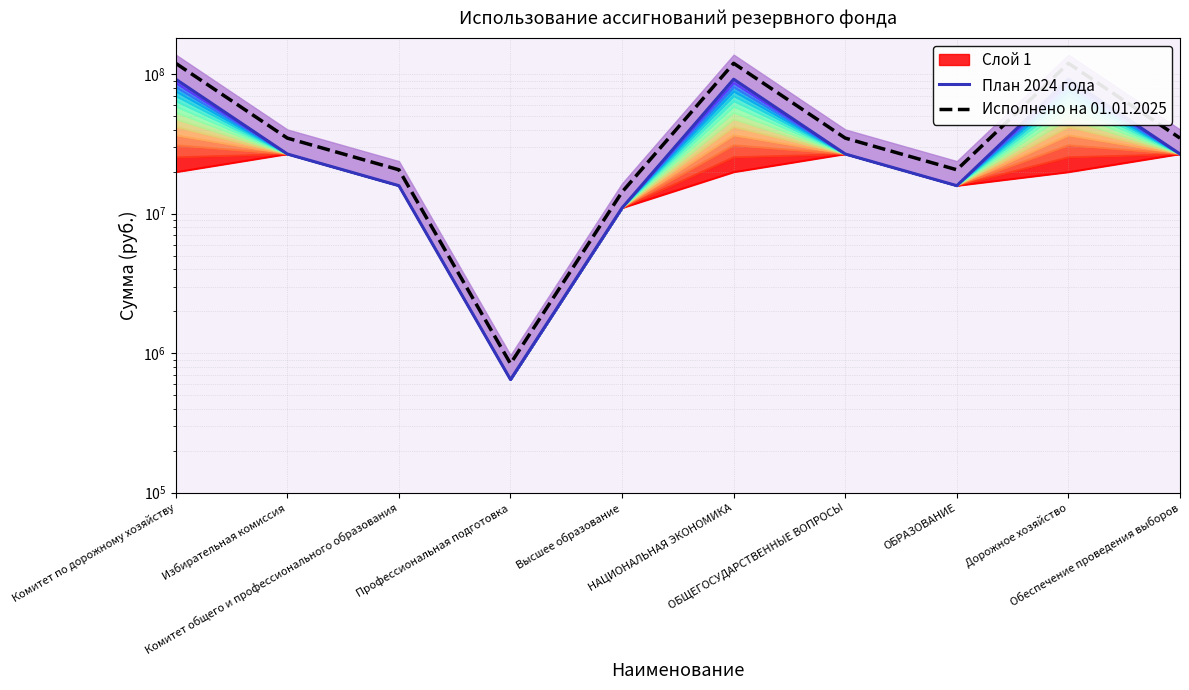

The Исполнено на 01.01.2025 series shows 840482.5 at Профессиональная подготовка. True or false?

True